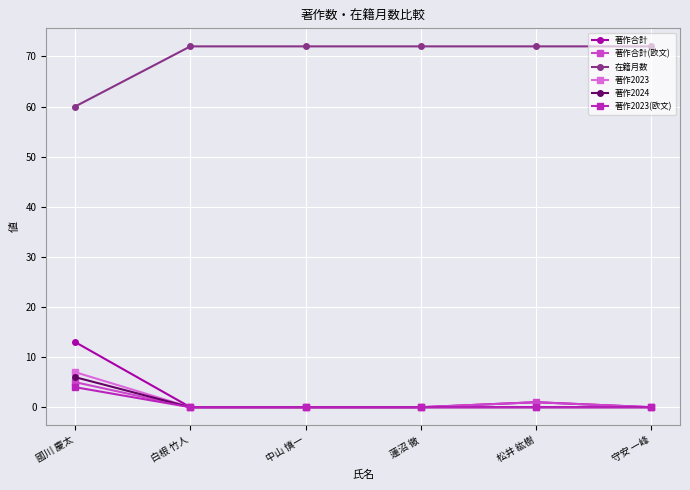

How many lines are shown in the chart?

6